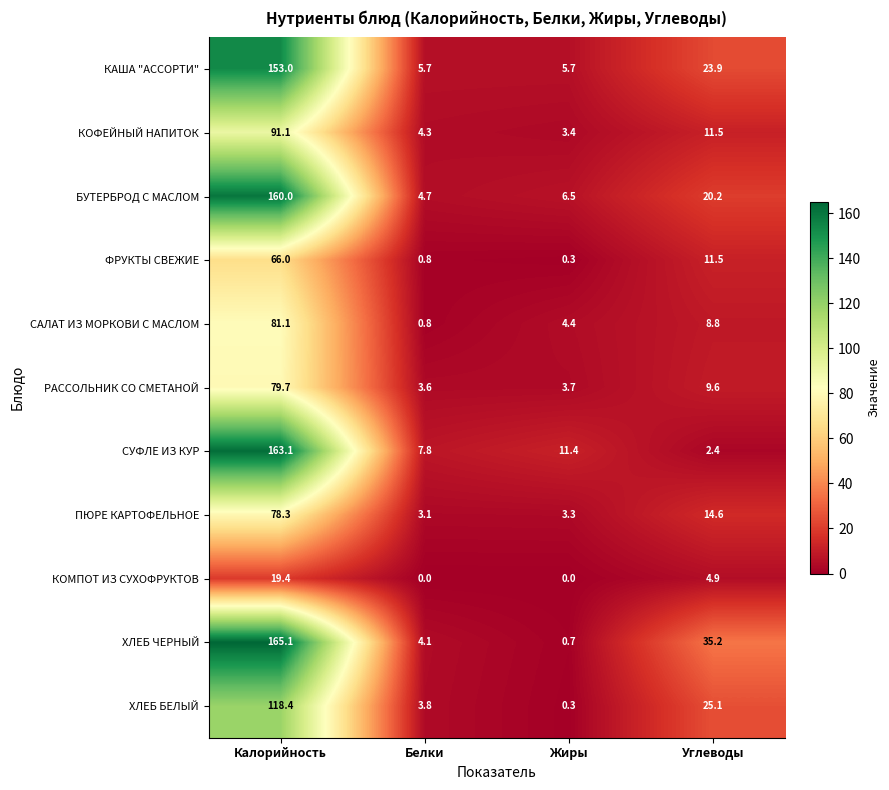

List the series in order of their peak value, highest first.

ХЛЕБ ЧЕРНЫЙ, СУФЛЕ ИЗ КУР, БУТЕРБРОД С МАСЛОМ, КАША "АССОРТИ", ХЛЕБ БЕЛЫЙ, КОФЕЙНЫЙ НАПИТОК, САЛАТ ИЗ МОРКОВИ С МАСЛОМ, РАССОЛЬНИК СО СМЕТАНОЙ, ПЮРЕ КАРТОФЕЛЬНОЕ, ФРУКТЫ СВЕЖИЕ, КОМПОТ ИЗ СУХОФРУКТОВ